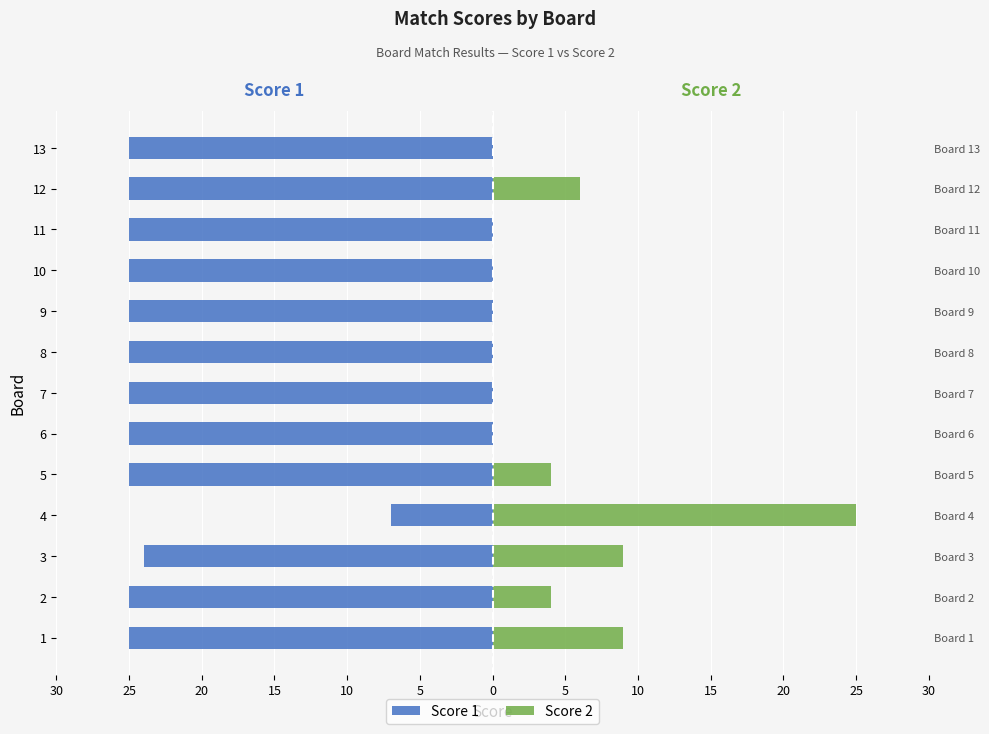

Between 4 and 5, which series saw the biggest shift?

Score 2